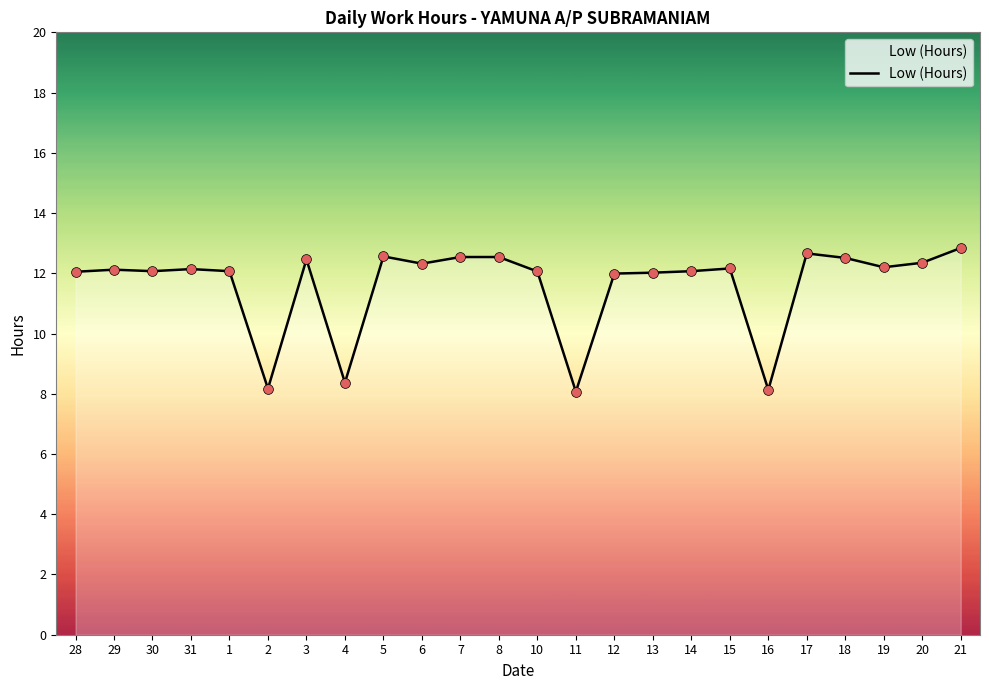

What is the change in value from 10 to 15?

+0.1